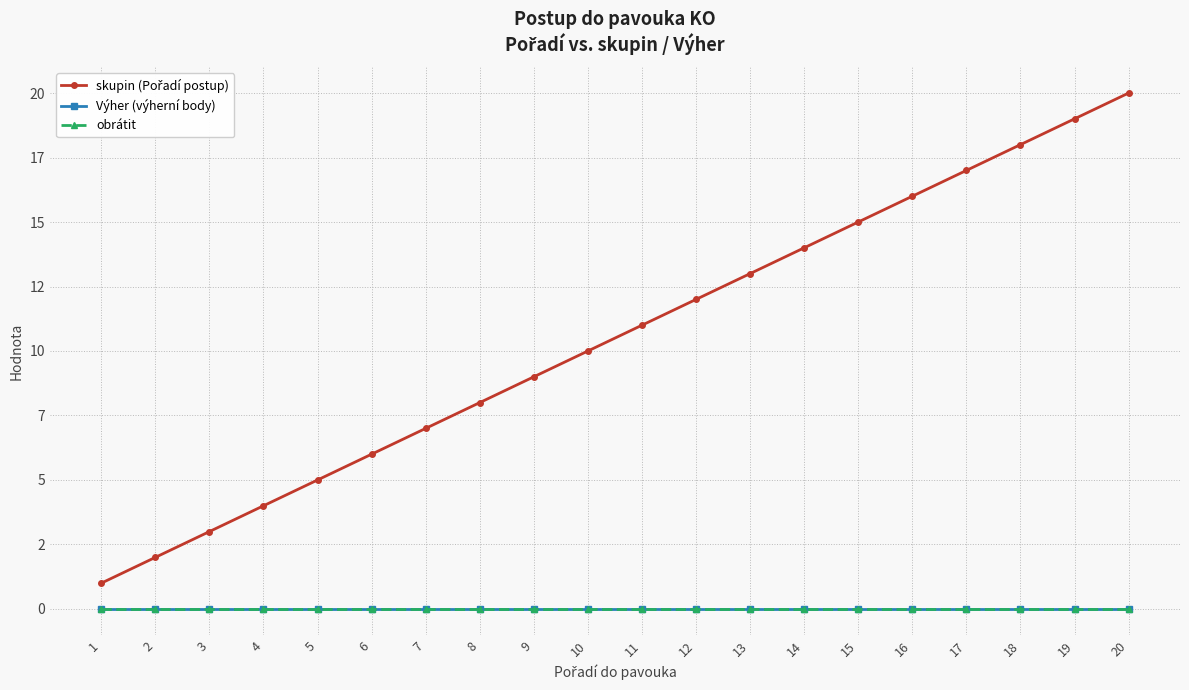

True or false: obrátit and Výher (výherní body) cross at least once.

False